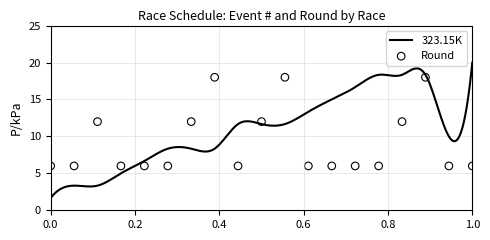

What is the ratio of the value at 17 to the value at 18?

3.0